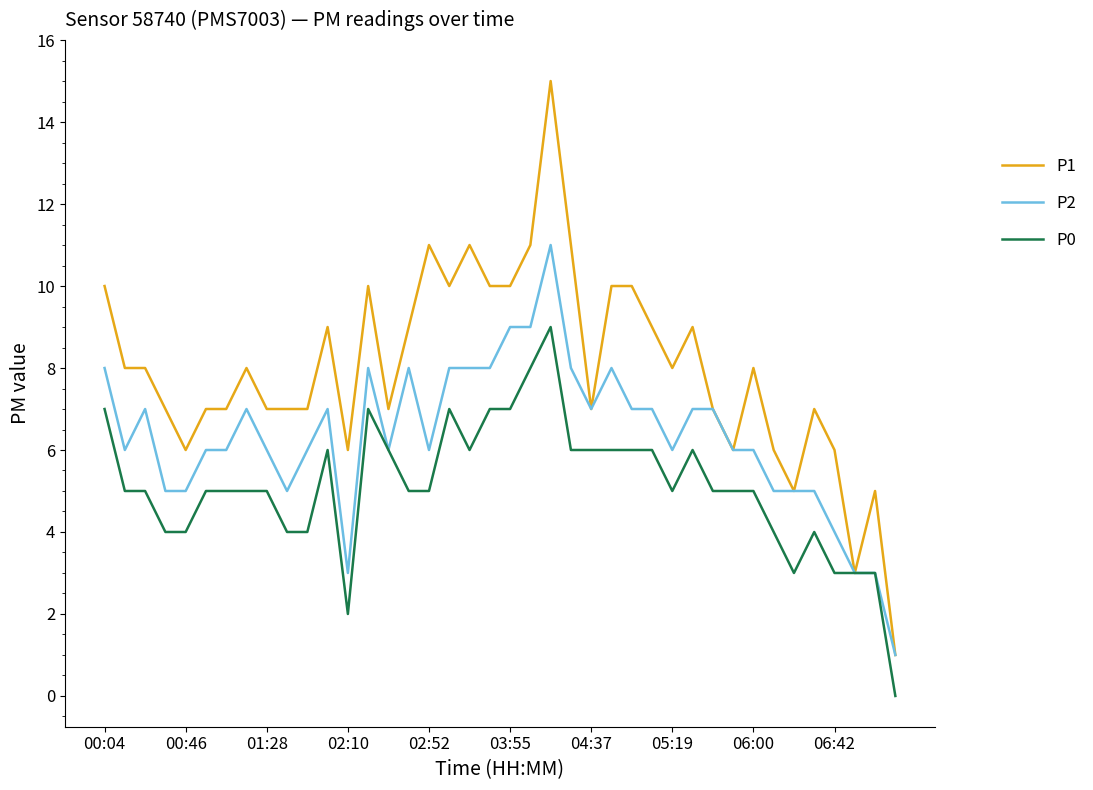

Which series has the largest total across all categories?

P1